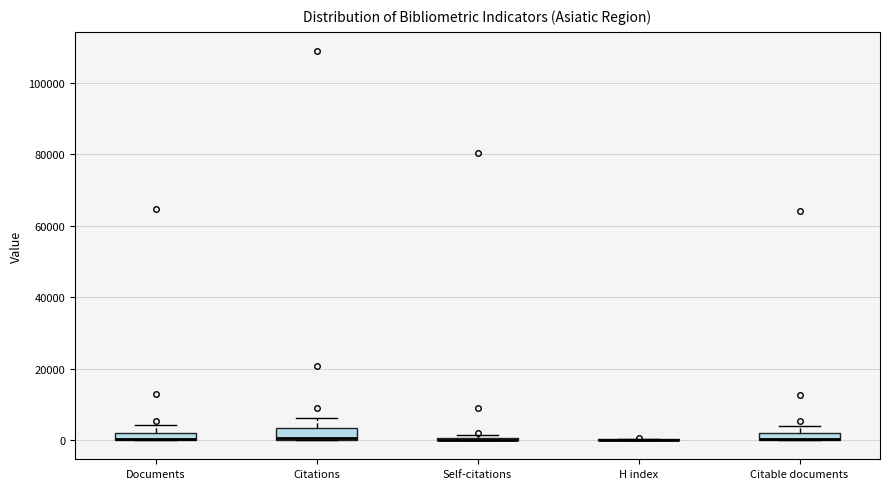

Where does the upper whisker of the box for Citable documents end on the y-axis? The values are not printed on the chart, so give them approximately, as read against the axis.

4000